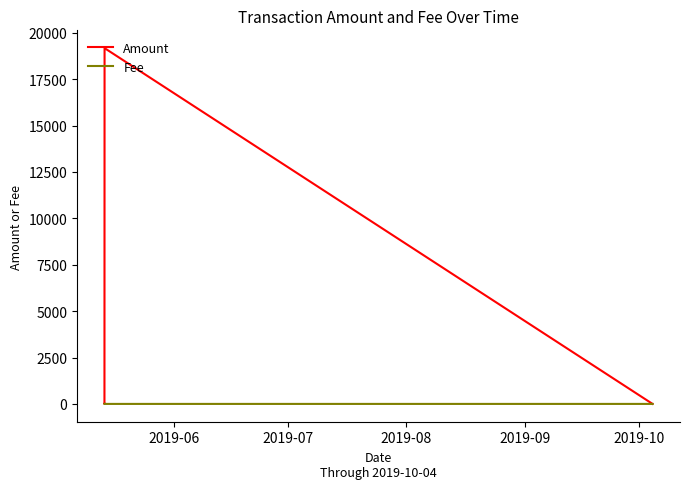

Which series has the widest spread of values?

Amount